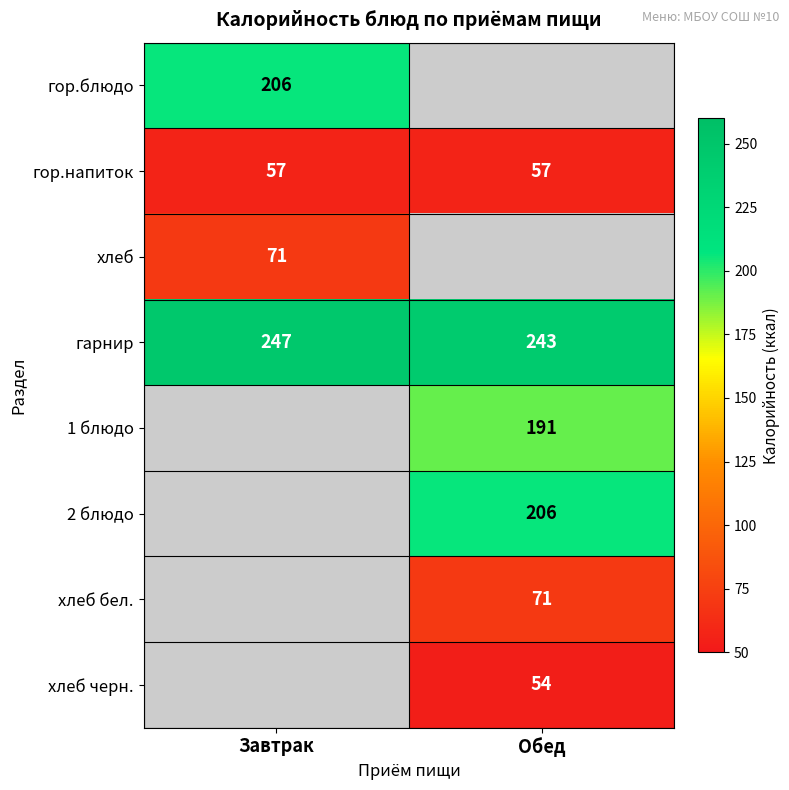

What is the sum of all гарнир values?

490